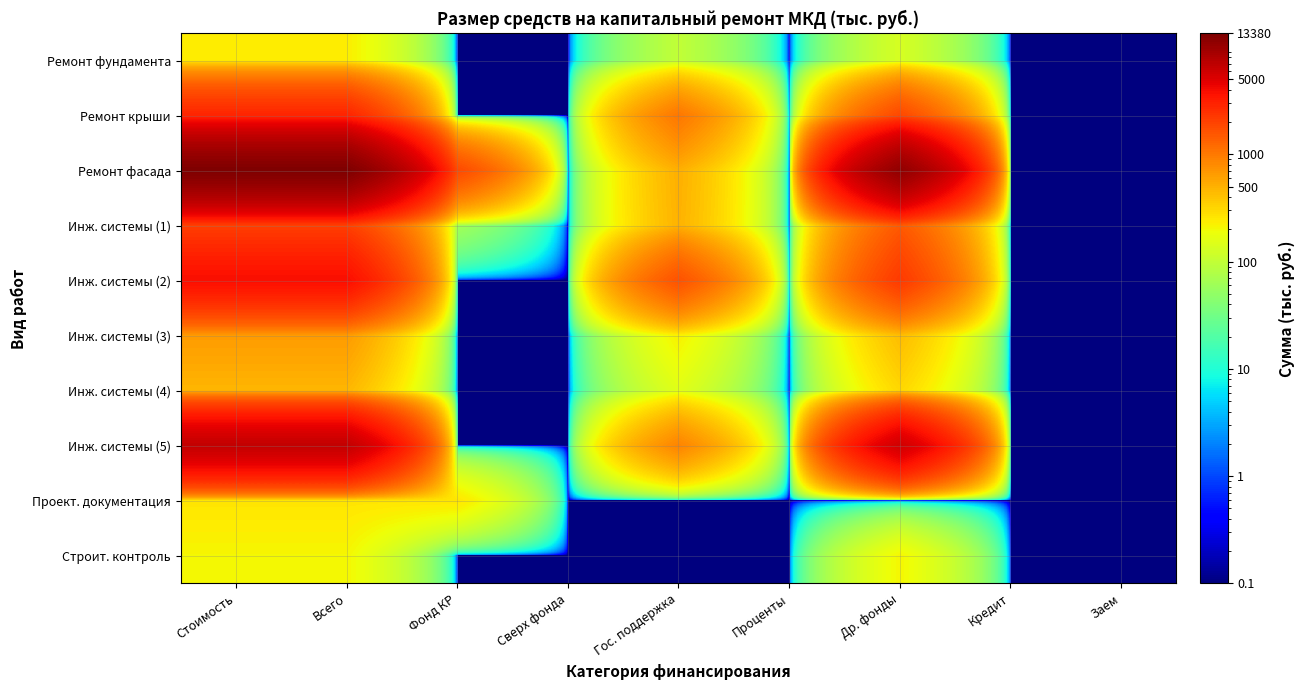

At which category is the sum across all series the highest?

Стоимость